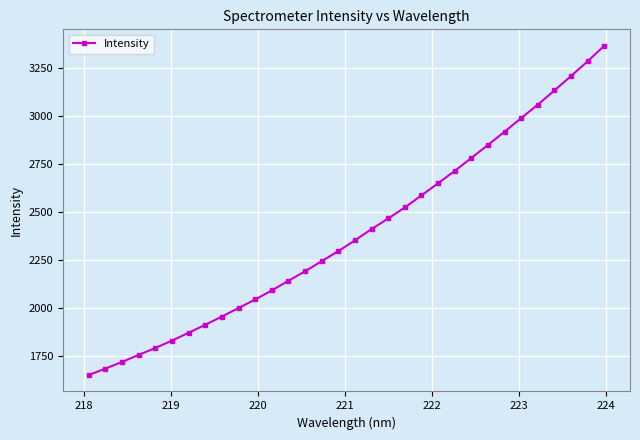

What is the value of the 1st point from the left?

1652.3